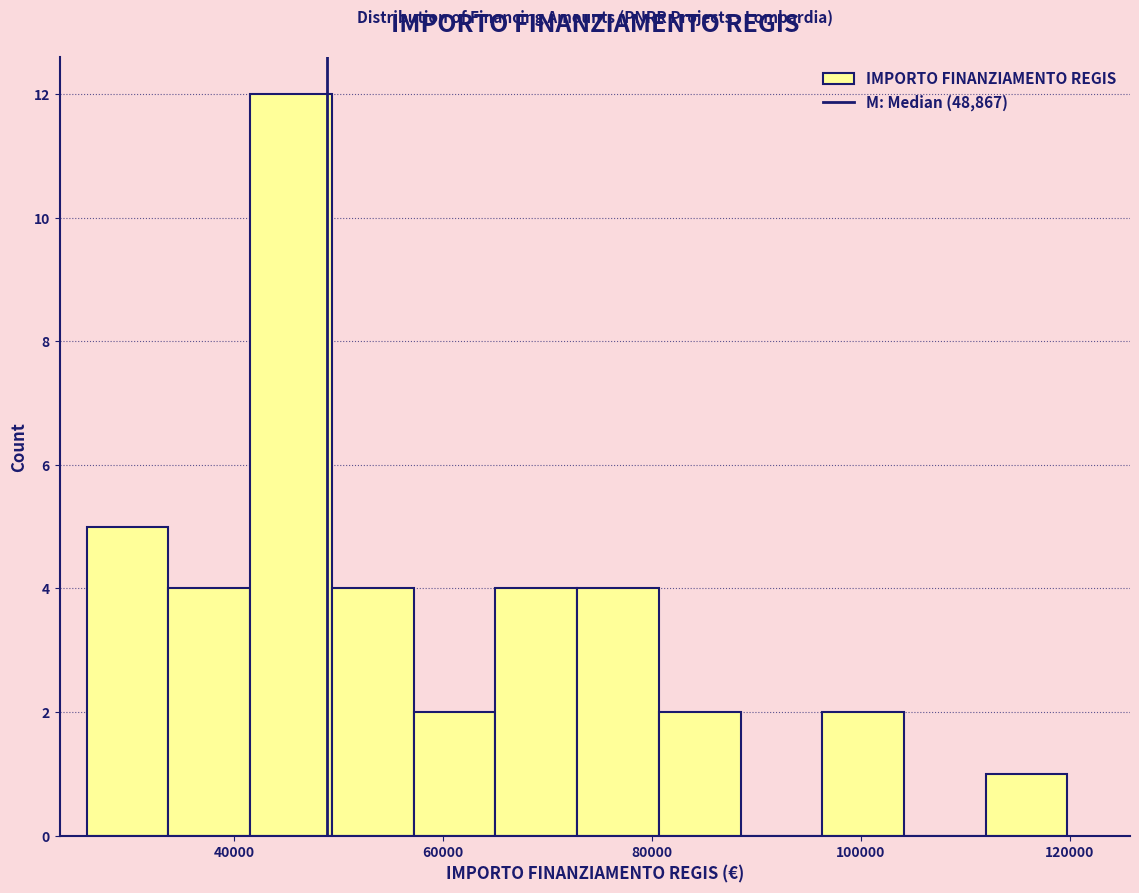

Read against the x-axis, roughly where is the centre of the tallest bar?

46000